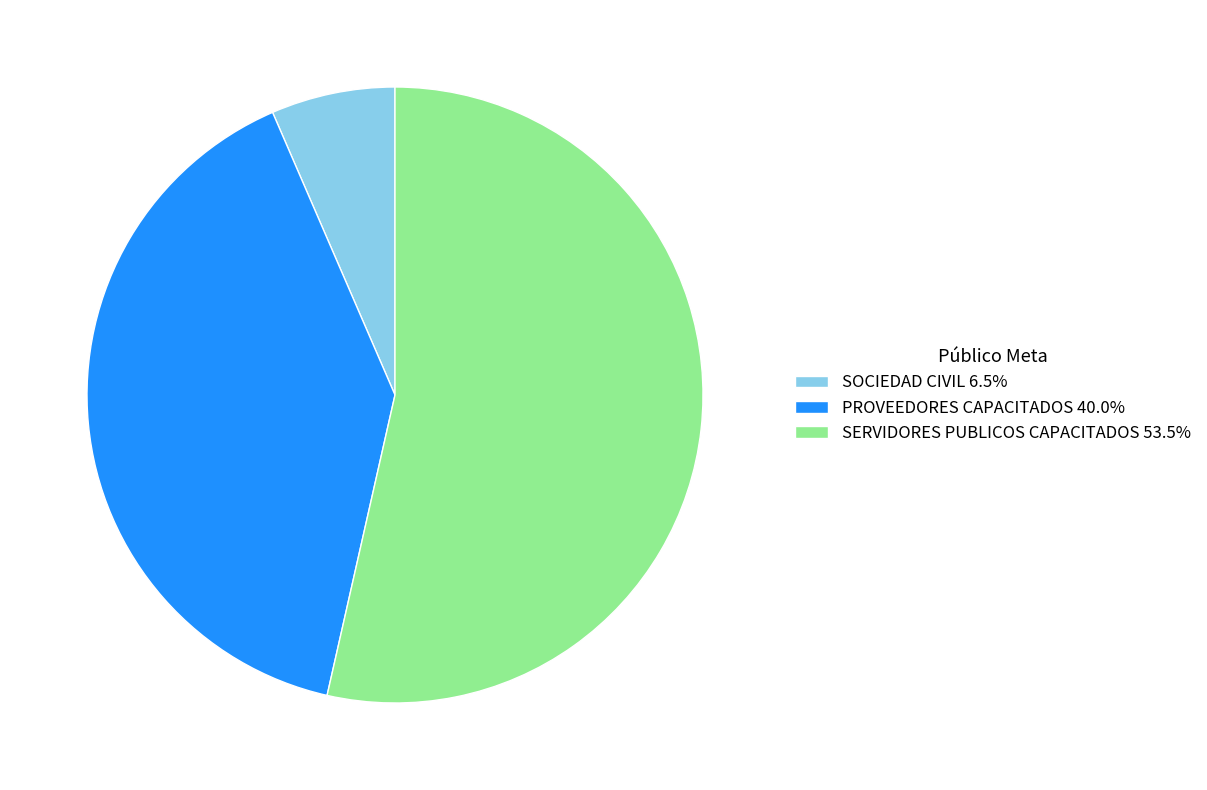

Which category has the smallest portion of the pie?

SOCIEDAD CIVIL